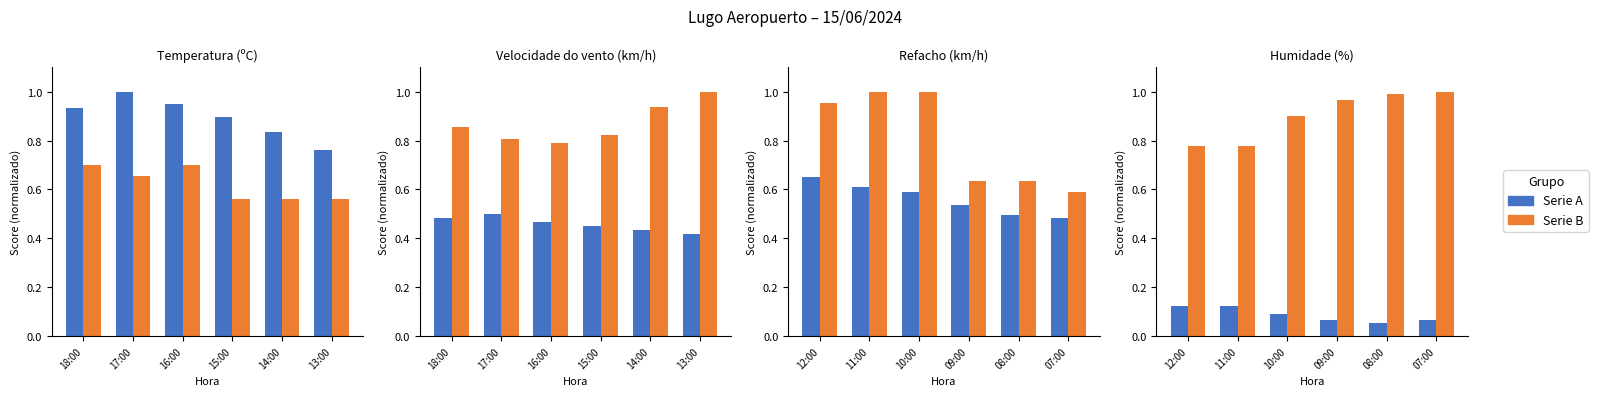

How many groups of bars are there?

6